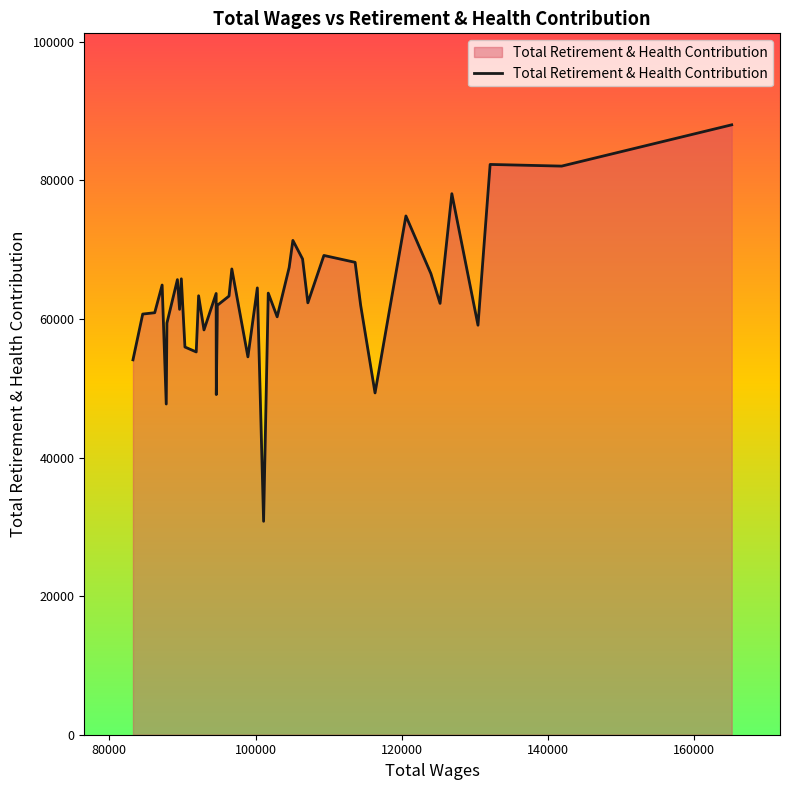

What is the minimum value shown in the chart?

30799